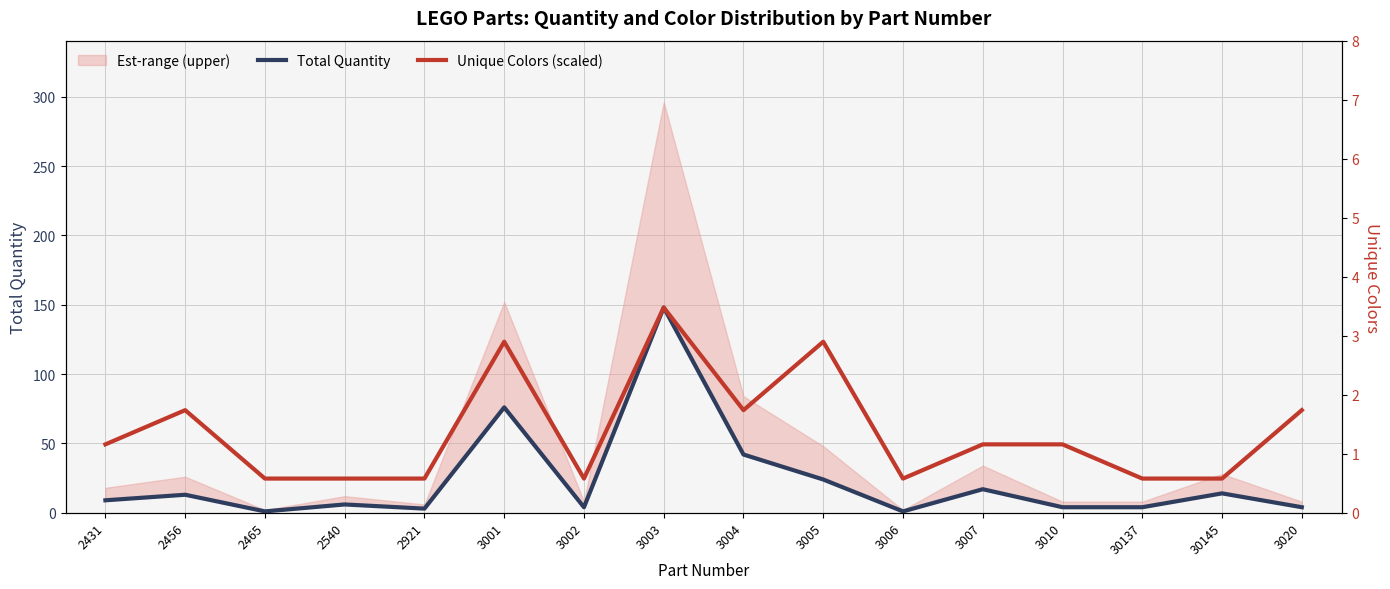

True or false: Unique Colors (scaled) and Total Quantity cross at least once.

False